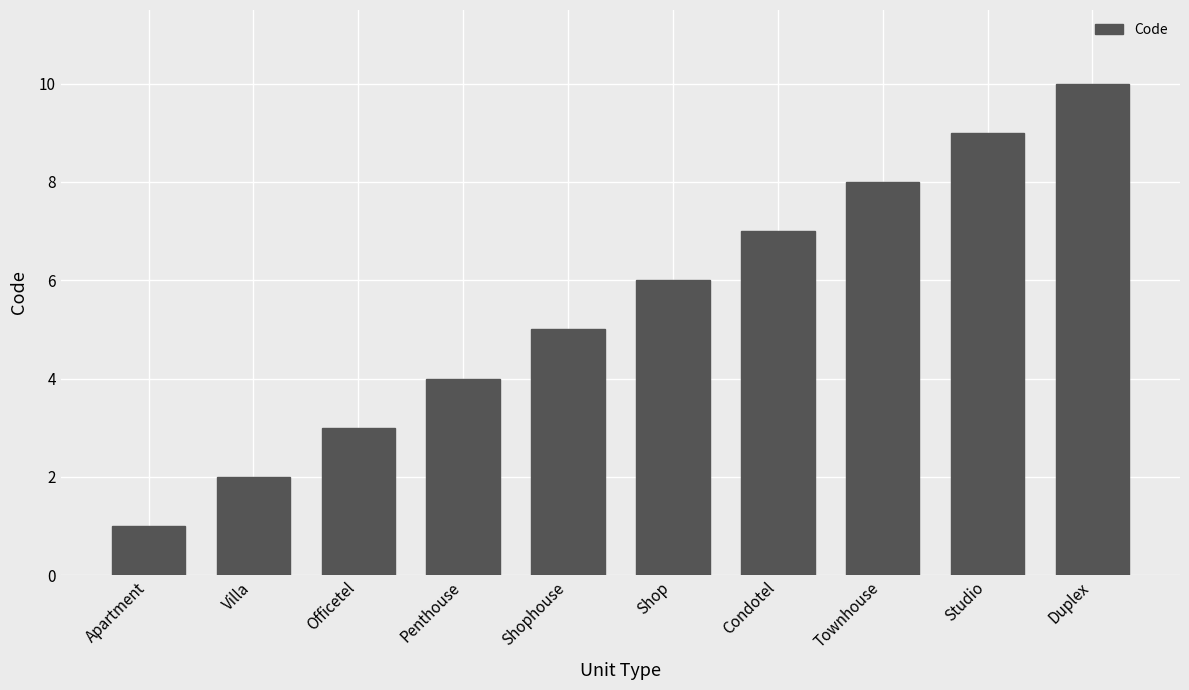

Read the value at Shophouse.

5